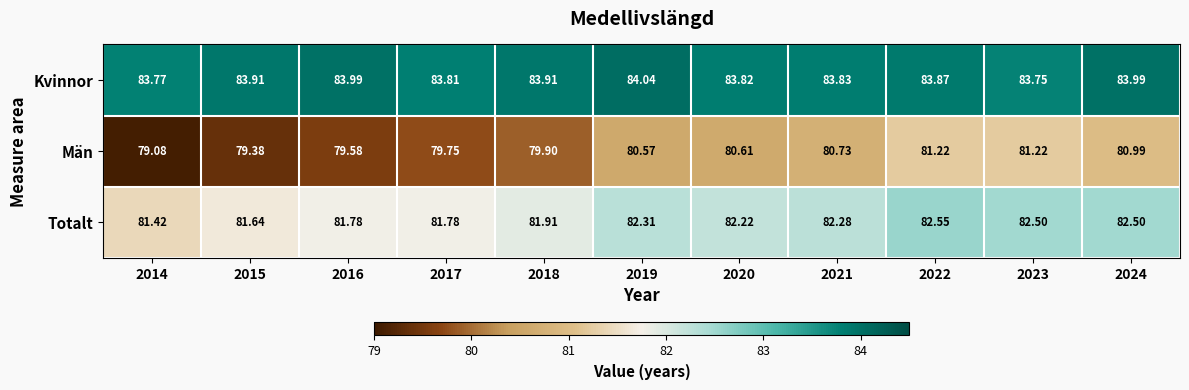

Is the value of Totalt at 2024 greater than the value of Män at 2015?

Yes